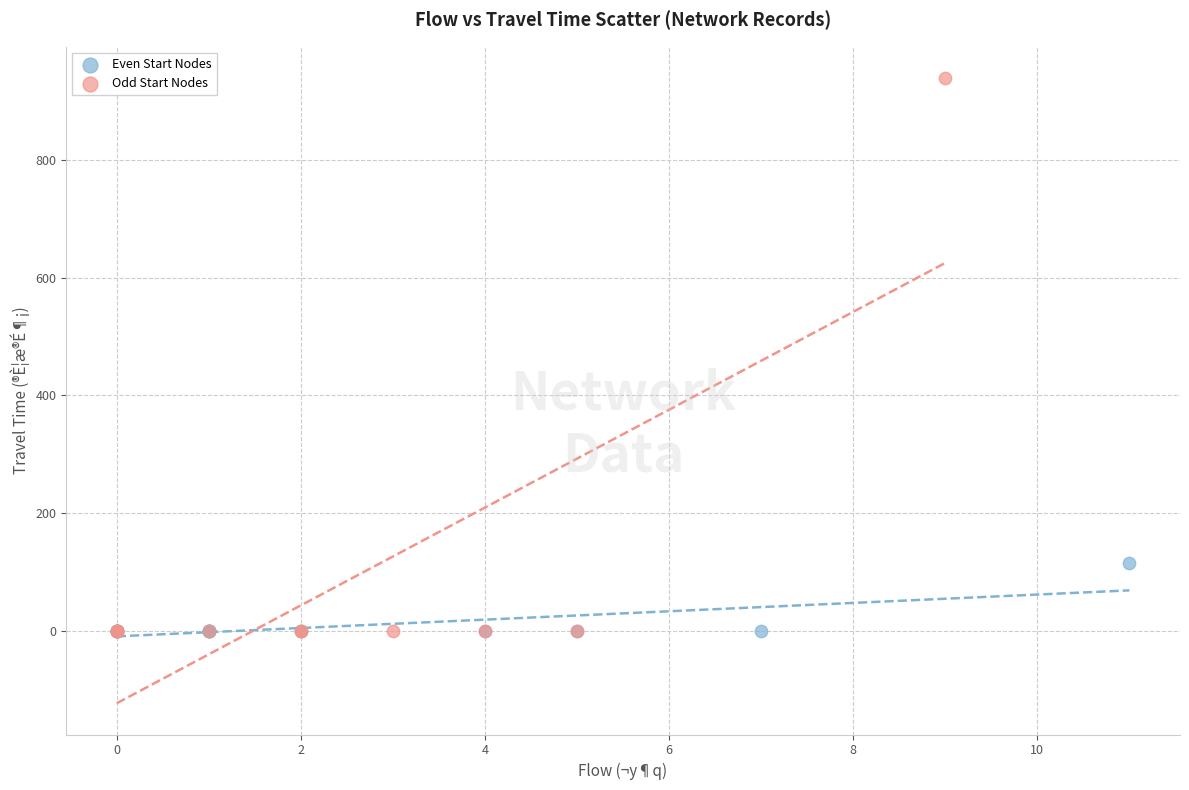

Which series has the largest Y range (max minus min)?

Odd Start Nodes